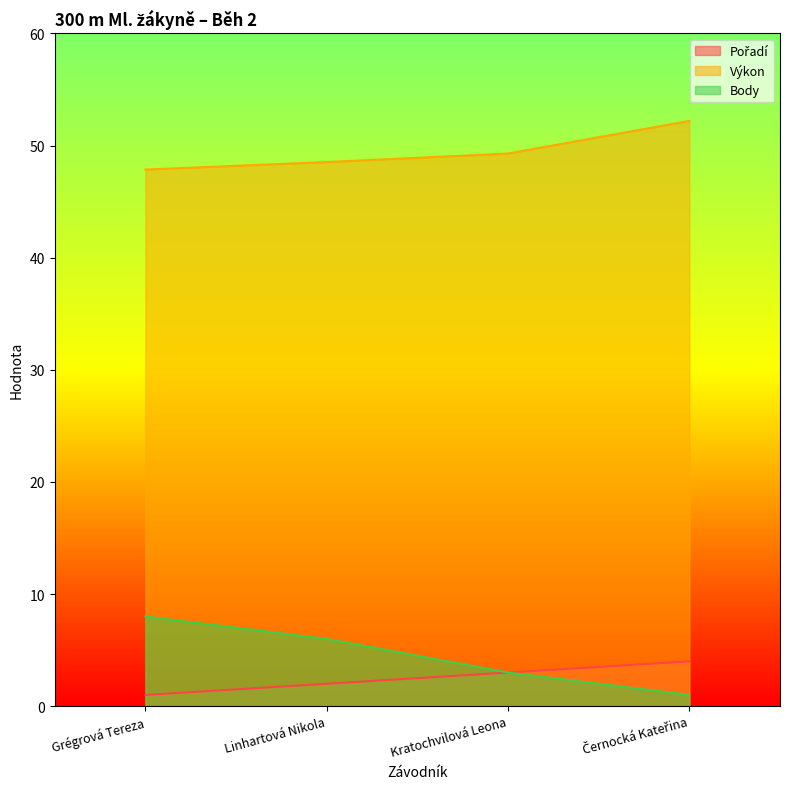

What position from the left is Linhartová Nikola?

2